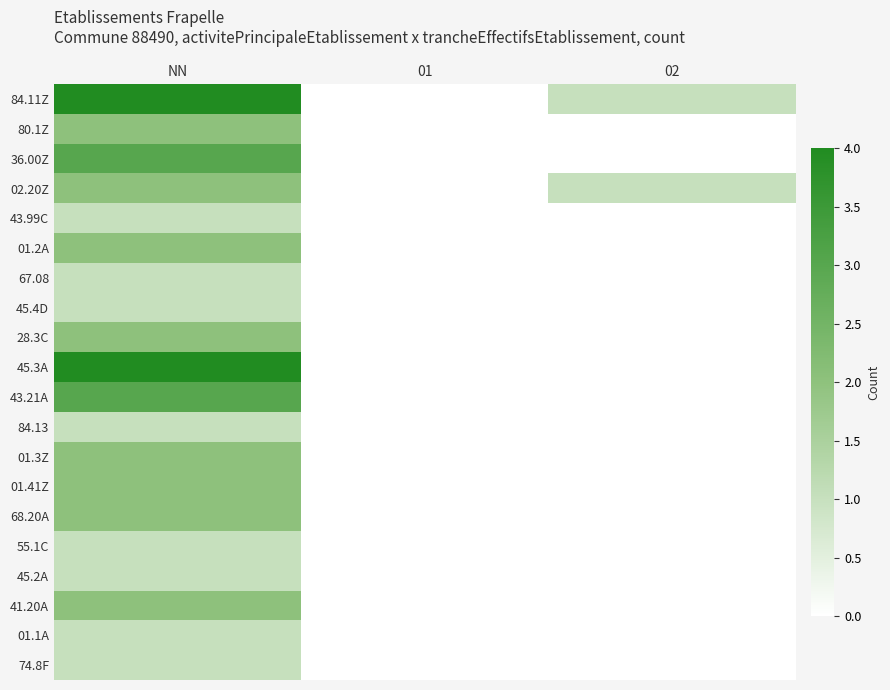

Reading left to right, extract all data points from this chart.

84.11Z: NN=4	01=0	02=1
80.1Z: NN=2	01=0	02=0
36.00Z: NN=3	01=0	02=0
02.20Z: NN=2	01=0	02=1
43.99C: NN=1	01=0	02=0
01.2A: NN=2	01=0	02=0
67.08: NN=1	01=0	02=0
45.4D: NN=1	01=0	02=0
28.3C: NN=2	01=0	02=0
45.3A: NN=4	01=0	02=0
43.21A: NN=3	01=0	02=0
84.13: NN=1	01=0	02=0
01.3Z: NN=2	01=0	02=0
01.41Z: NN=2	01=0	02=0
68.20A: NN=2	01=0	02=0
55.1C: NN=1	01=0	02=0
45.2A: NN=1	01=0	02=0
41.20A: NN=2	01=0	02=0
01.1A: NN=1	01=0	02=0
74.8F: NN=1	01=0	02=0